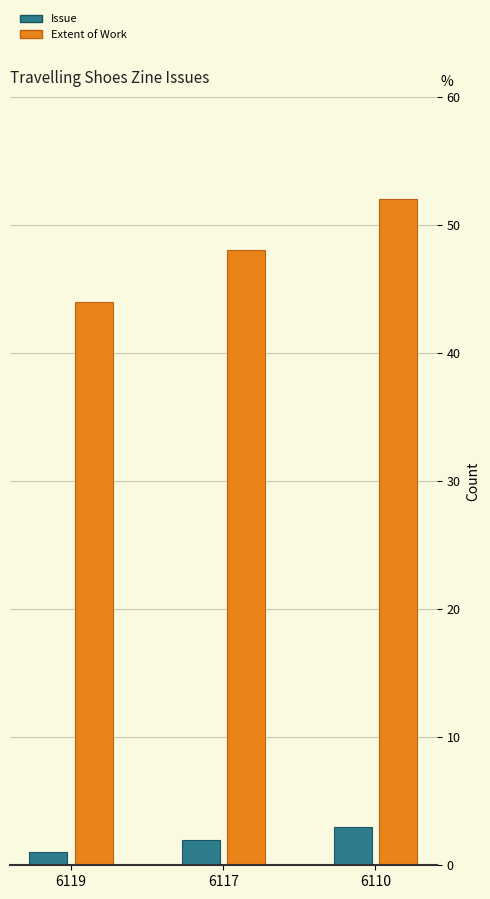

How many data points in Issue are less than 2?

1